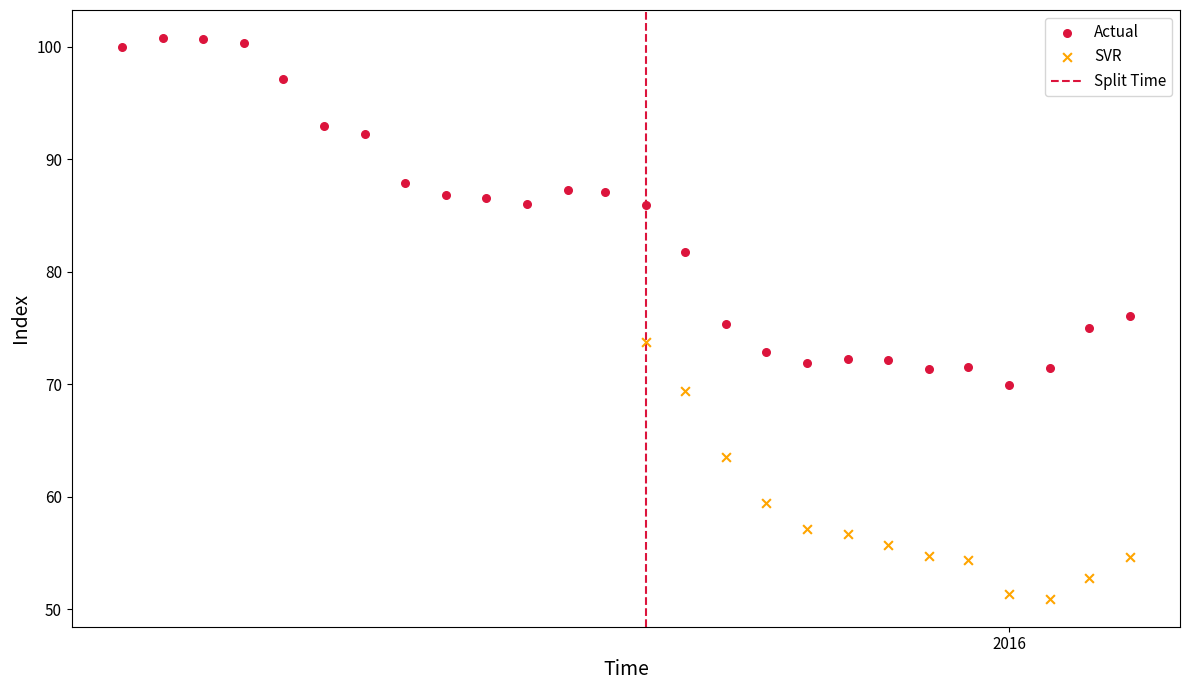

Which series has the largest Y range (max minus min)?

Actual